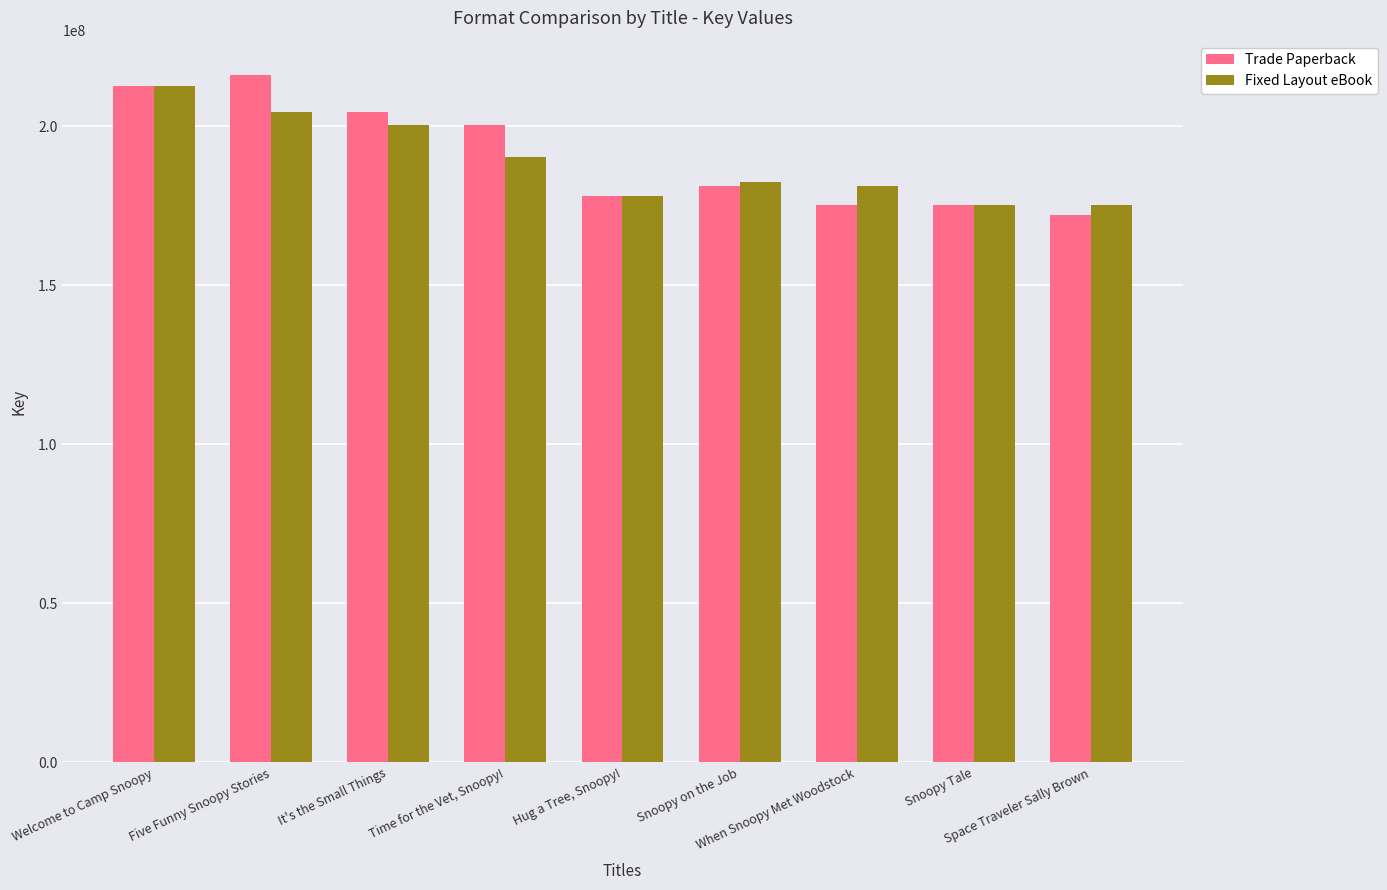

What is the highest value of the Trade Paperback series?

216160330